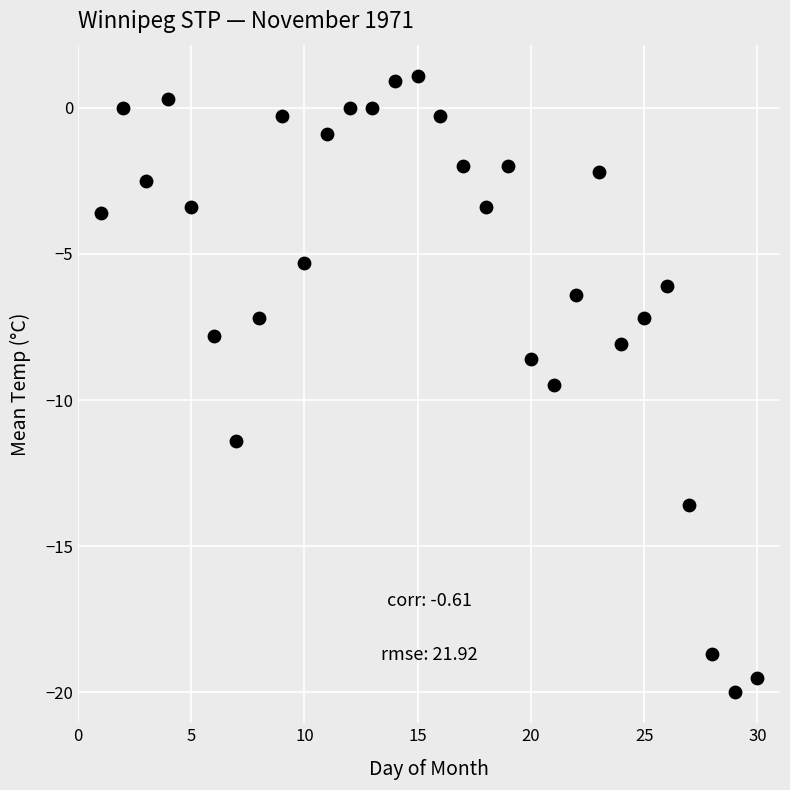

What is the range of X values (max minus min)?

29.0